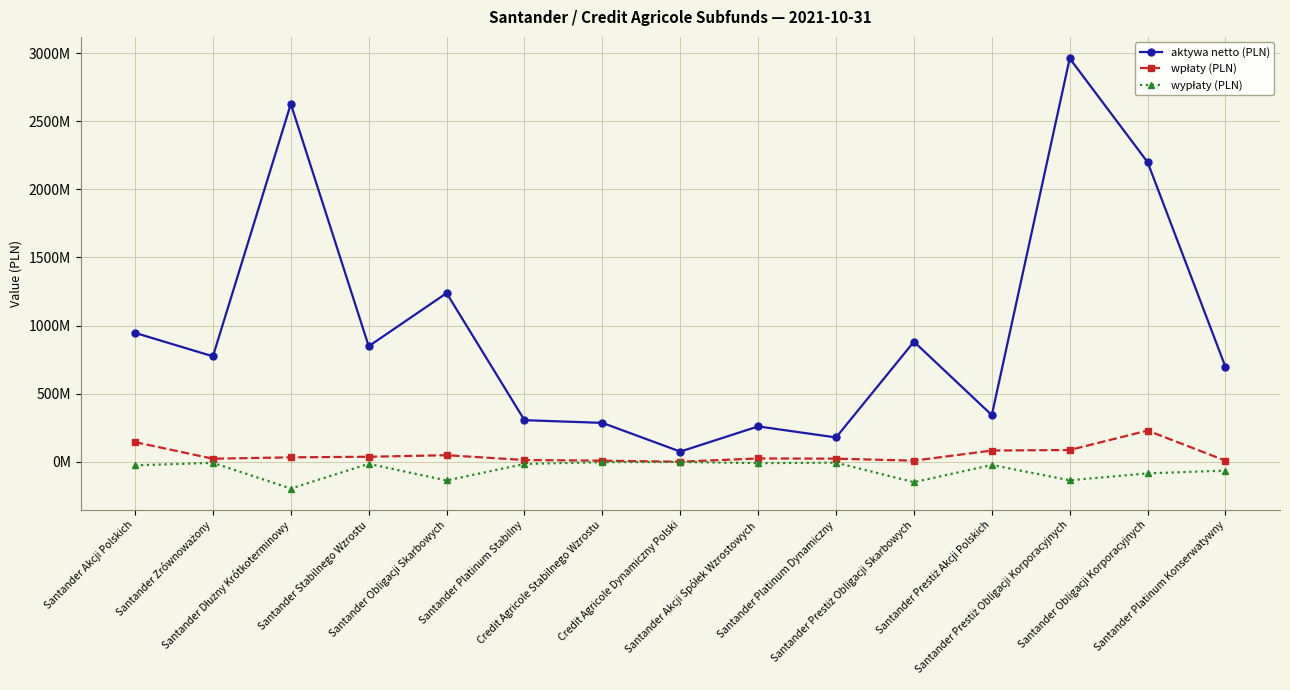

True or false: wypłaty (PLN) and aktywa netto (PLN) intersect in this chart.

False